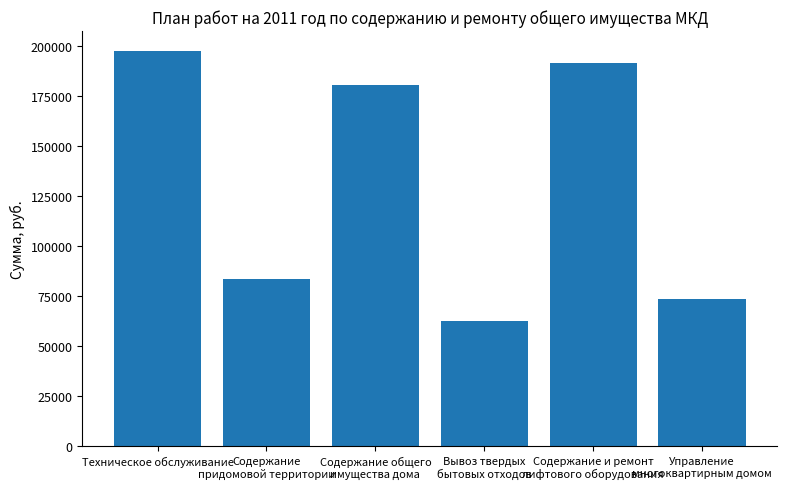

Is it true that the value at Содержание и ремонт
лифтового оборудования is 191279.2?

True